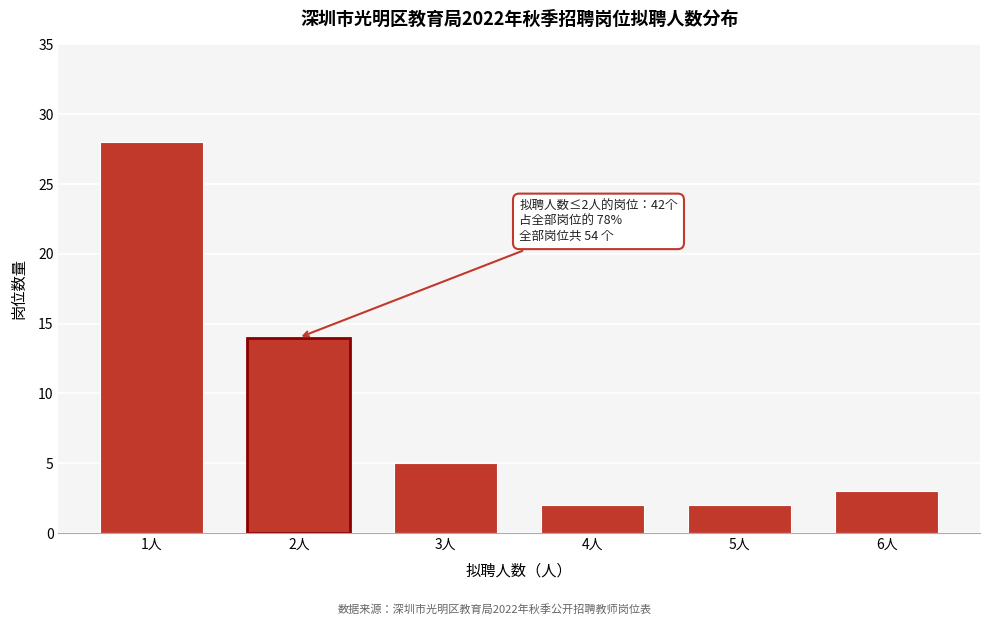

Reading left to right, transcribe all the data shown in this chart.

1人=28	2人=14	3人=5	4人=2	5人=2	6人=3